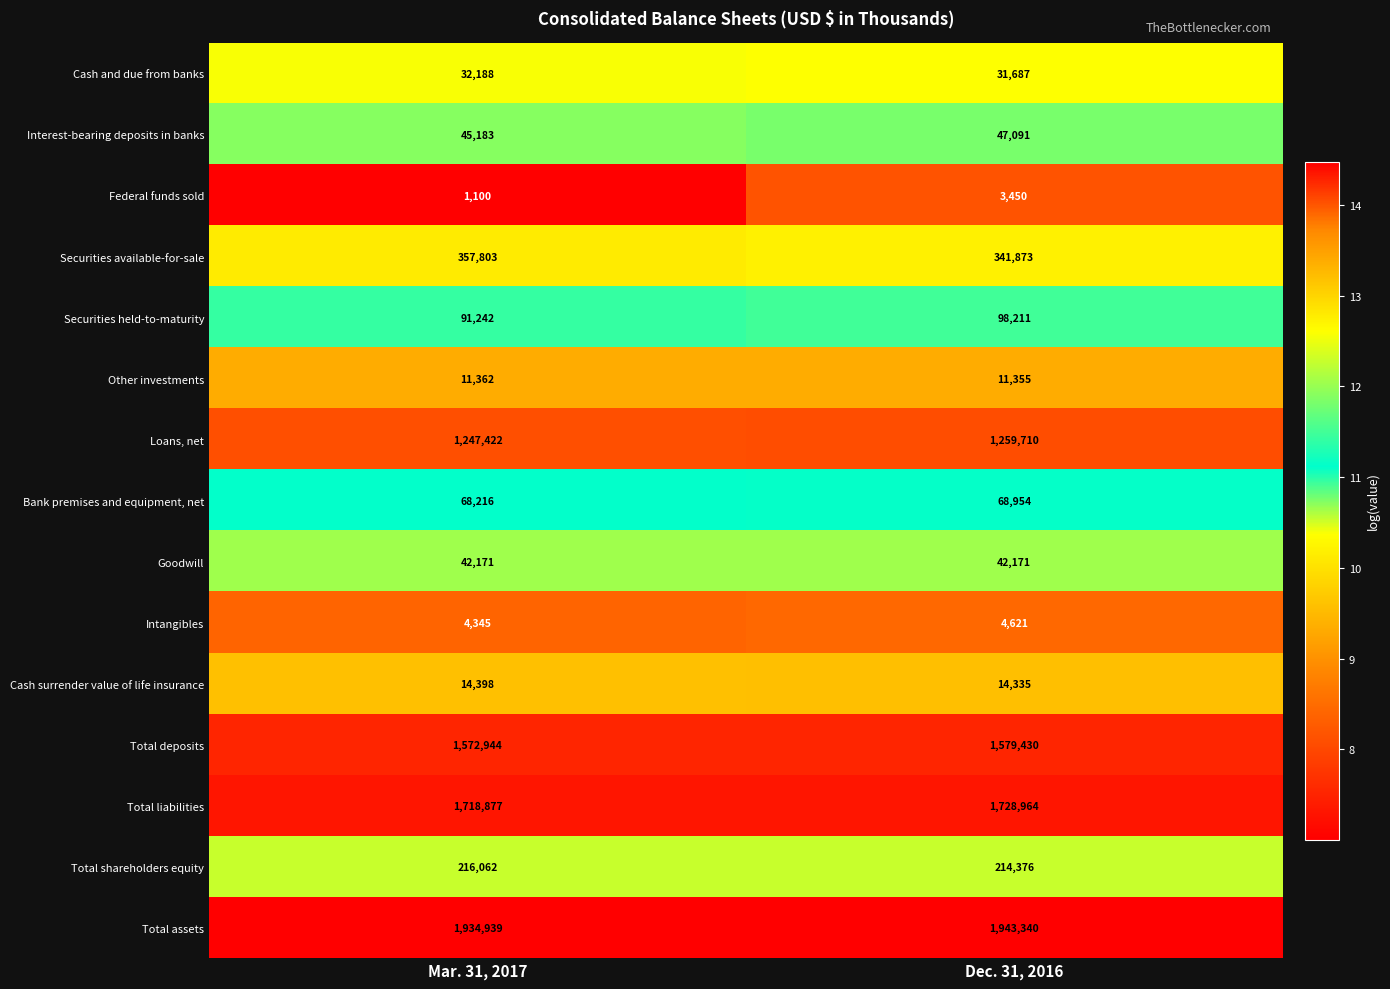

At which category is the sum across all series the highest?

Dec. 31, 2016